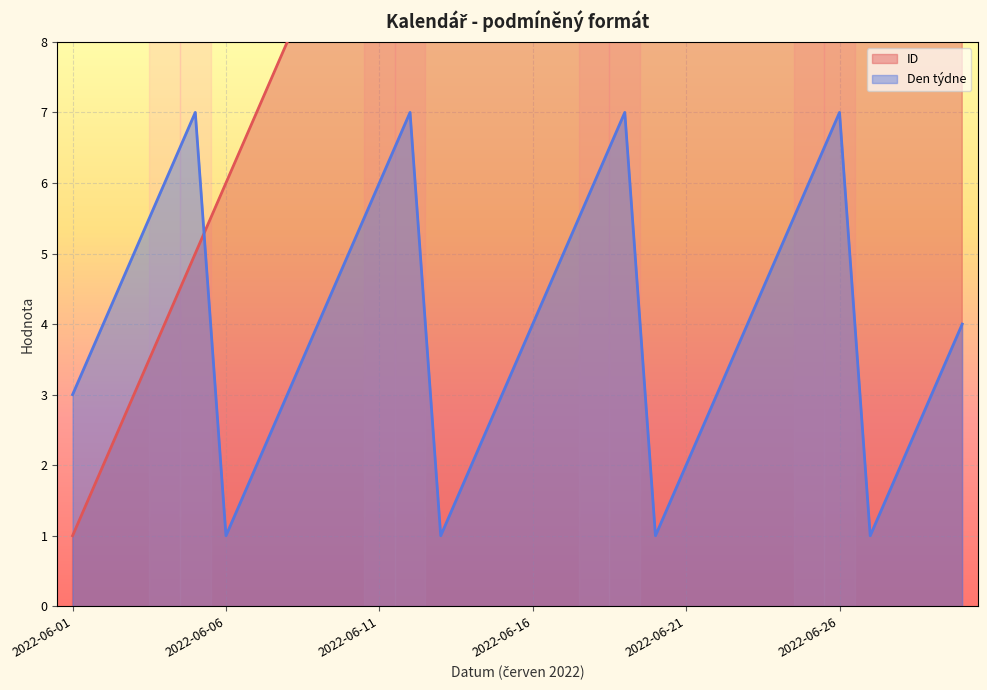

At which category is the sum across all series the highest?

2022-06-30